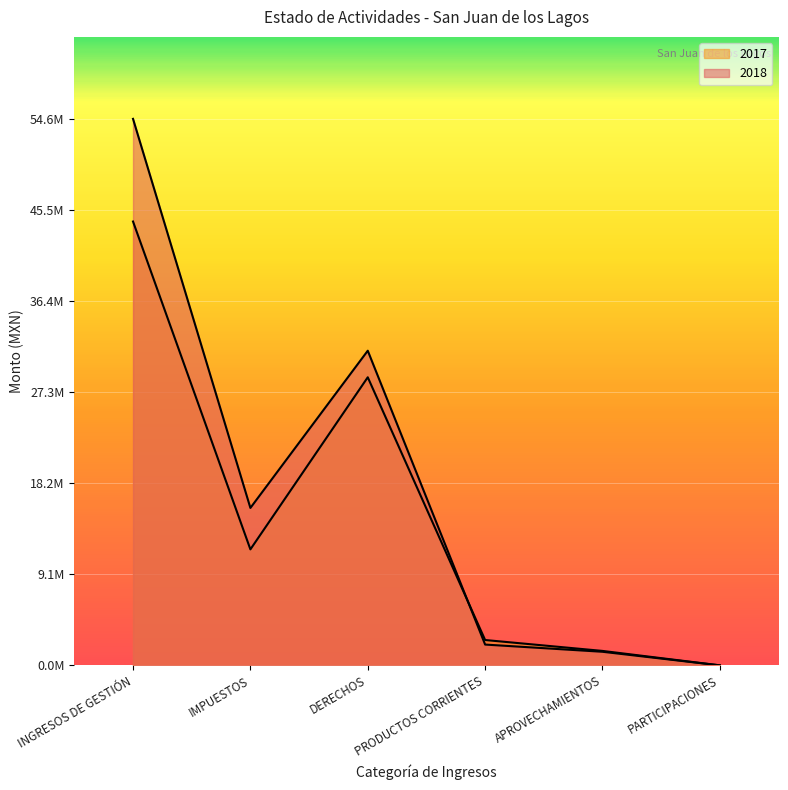

Where does the 2018 series first go above 15721963?

INGRESOS DE GESTIÓN